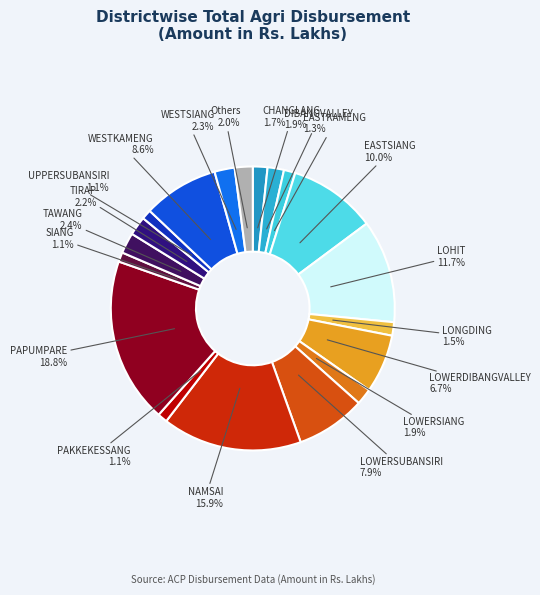

To the nearest percent, what is the average slice percentage?

5%